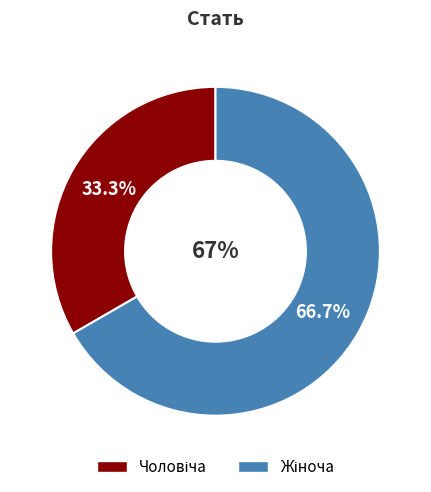

What is the smallest slice in the pie chart?

Чоловіча